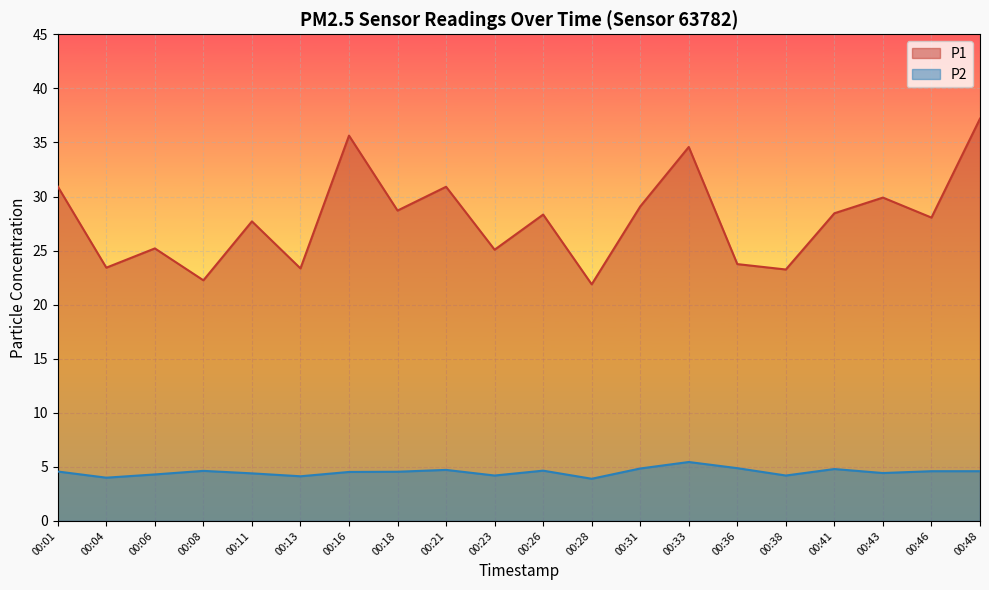

How many interior local valleys does the P1 series have?

8